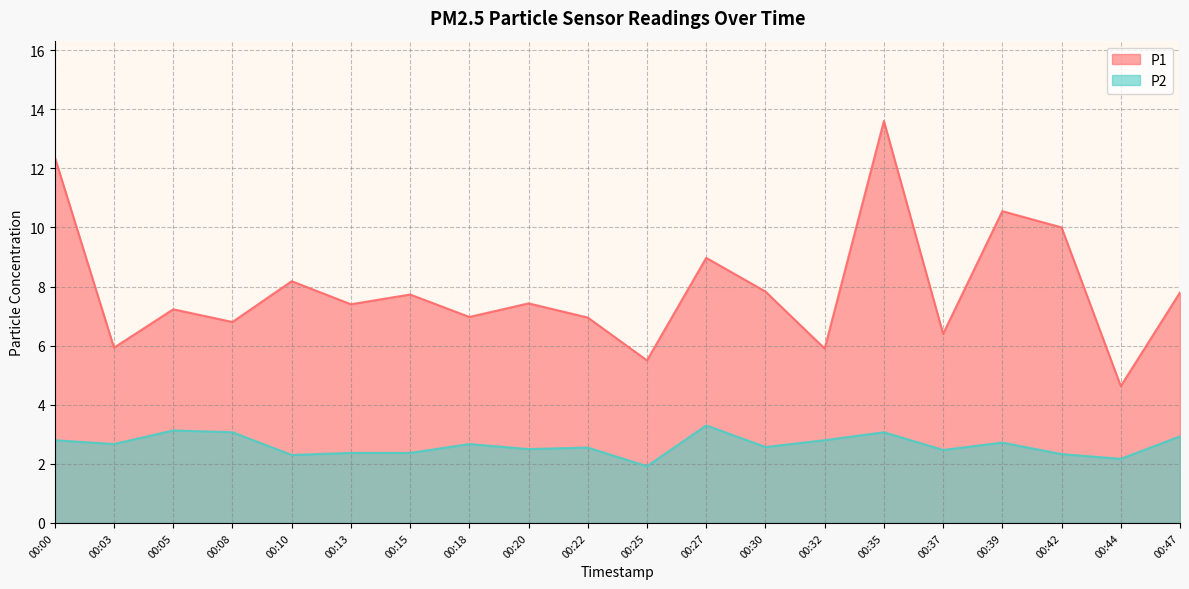

What is the difference between the second highest and minimum values in the P2 series?

1.2